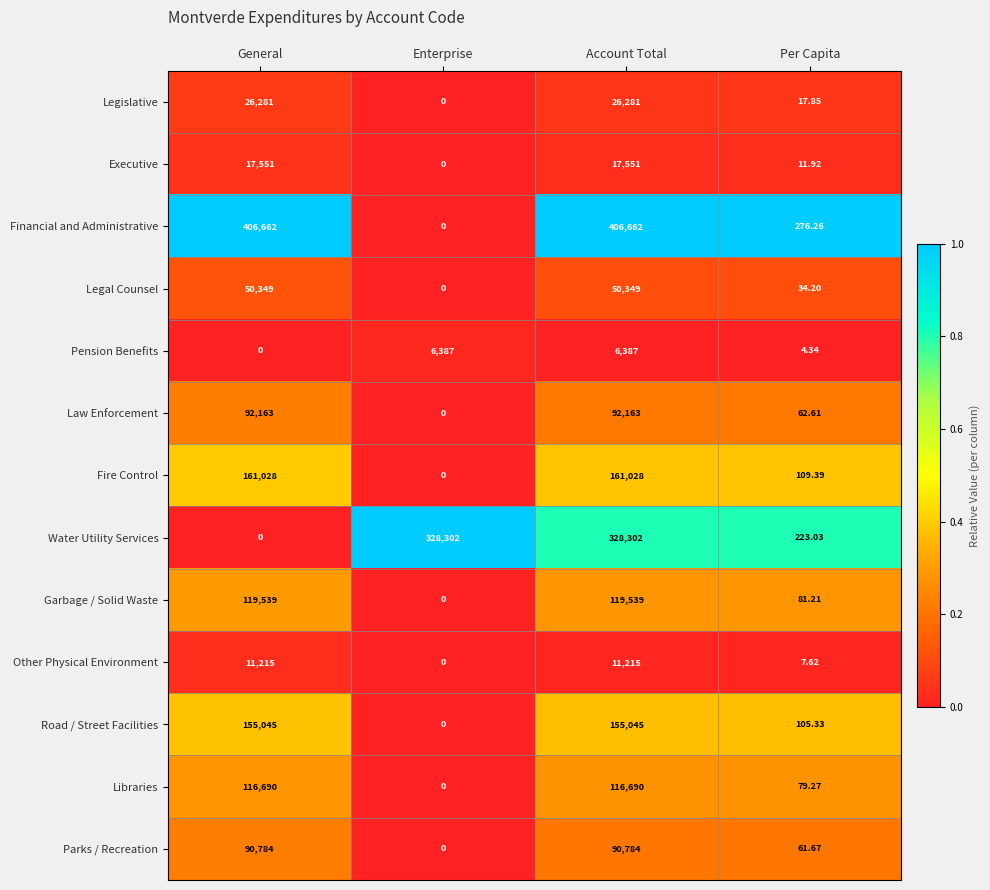

List the series in order of their peak value, highest first.

Financial and Administrative, Water Utility Services, Fire Control, Road / Street Facilities, Garbage / Solid Waste, Libraries, Law Enforcement, Parks / Recreation, Legal Counsel, Legislative, Executive, Other Physical Environment, Pension Benefits